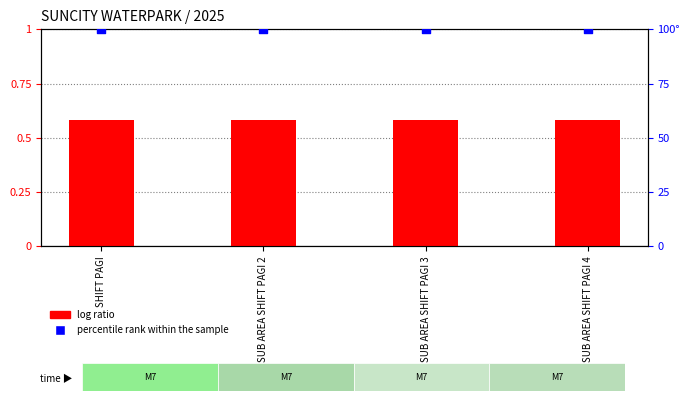

Which series reaches the maximum Y coordinate?

percentile rank within the sample